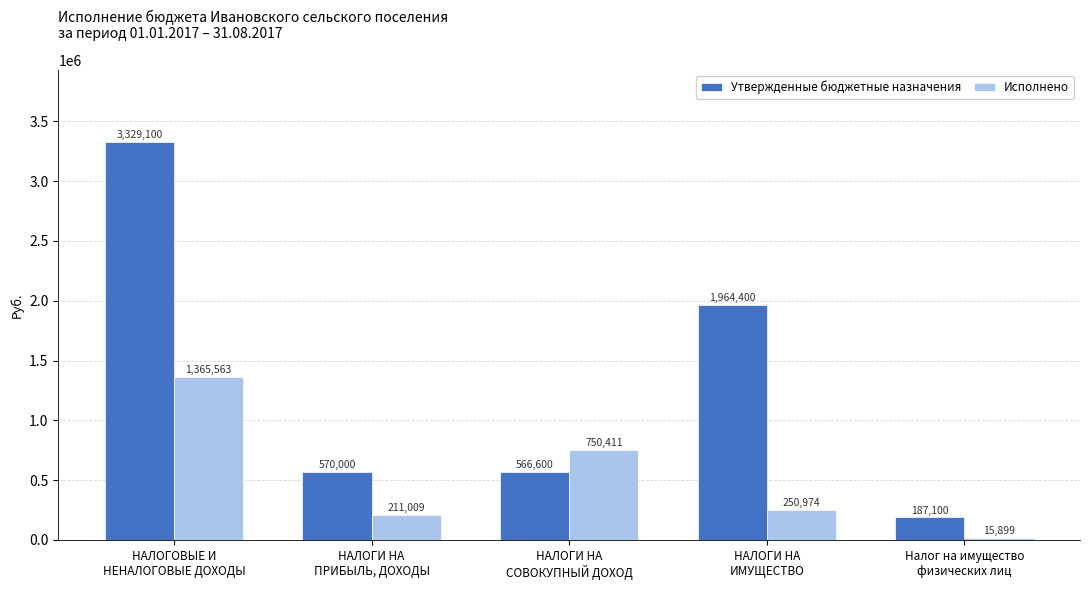

What is the label of the 4th bar from the left?

НАЛОГИ НА
ИМУЩЕСТВО